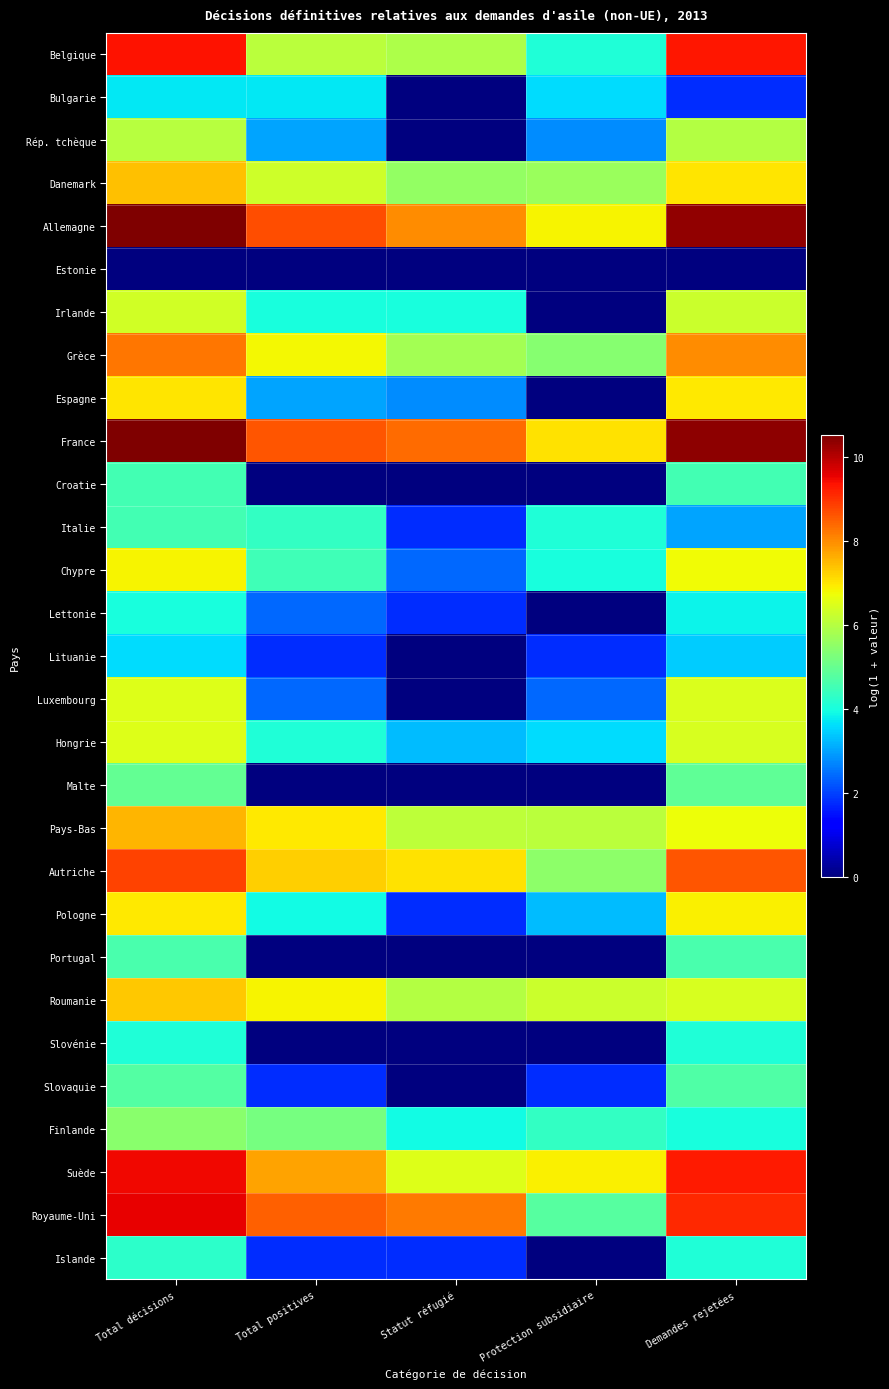

Rank the series at Protection subsidiaire from highest to lowest value.

France, Suède, Allemagne, Roumanie, Pays-Bas, Danemark, Autriche, Grèce, Royaume-Uni, Finlande, Belgique, Italie, Chypre, Bulgarie, Hongrie, Pologne, Rép. tchèque, Luxembourg, Lituanie, Slovaquie, Estonie, Irlande, Espagne, Croatie, Lettonie, Malte, Portugal, Slovénie, Islande